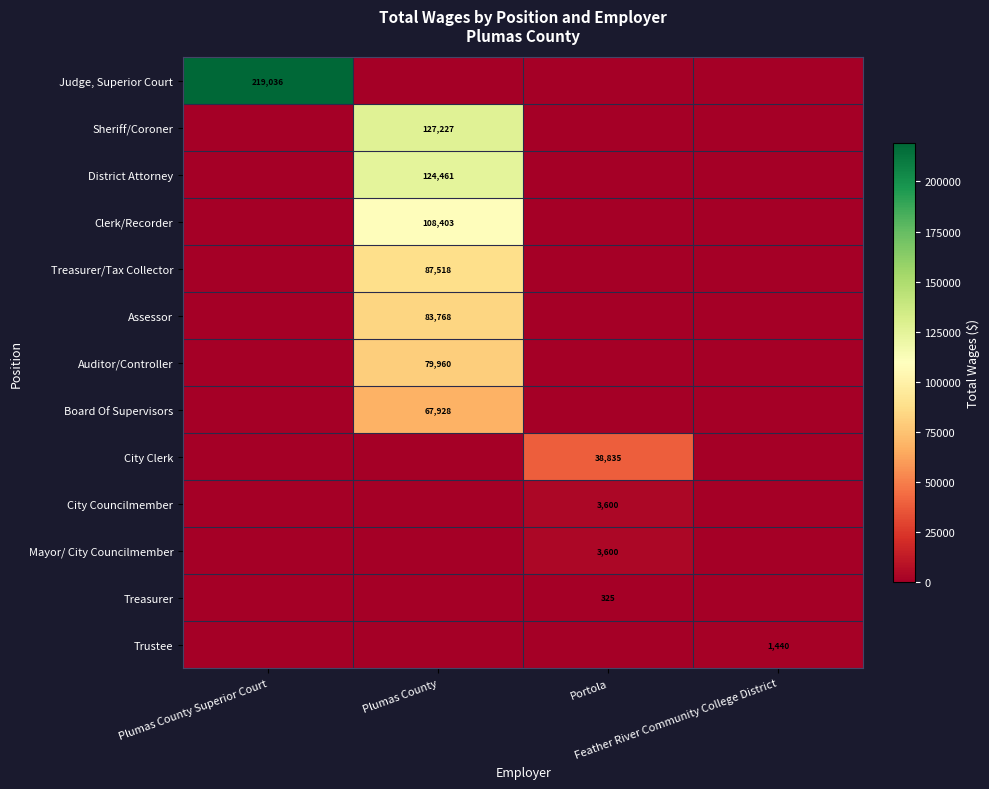

At how many categories does at least one series exceed 67420?

2